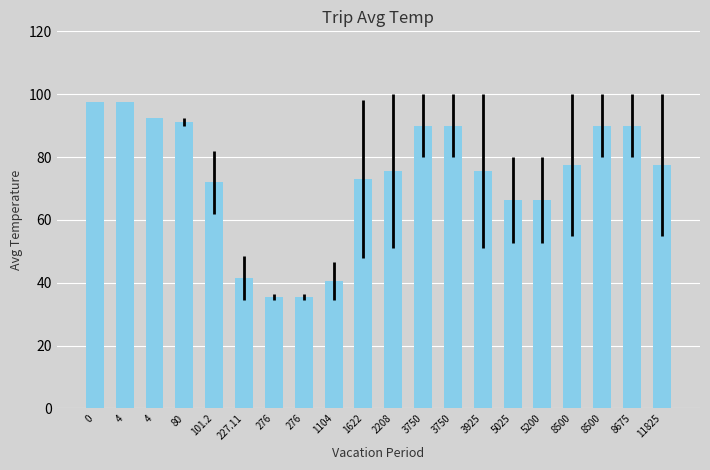

What is the sum of all values?

1475.3